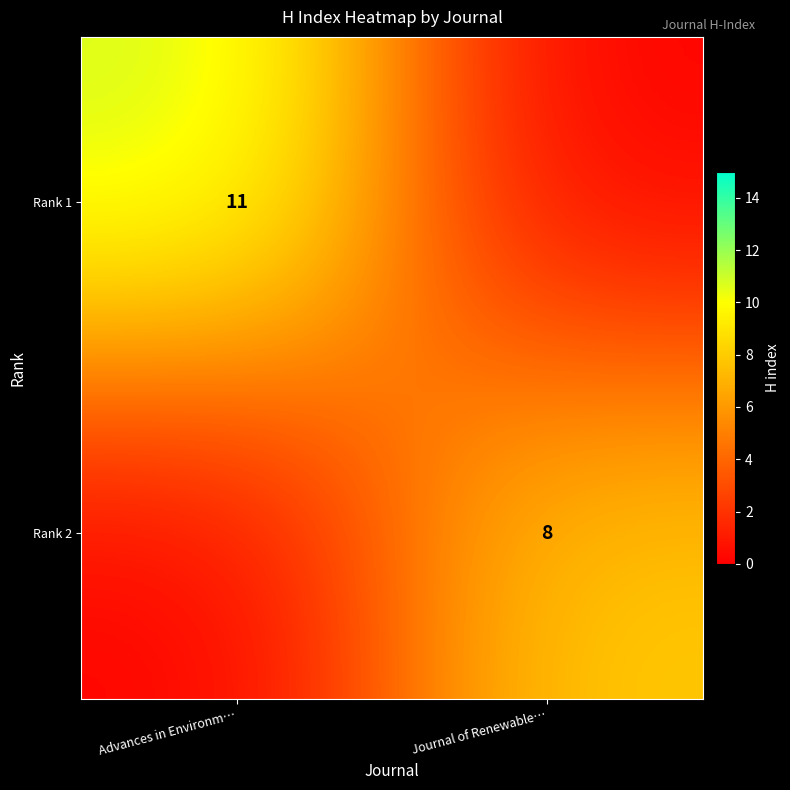

The value of Rank 2 at Journal of Renewable… is 4. True or false?

False